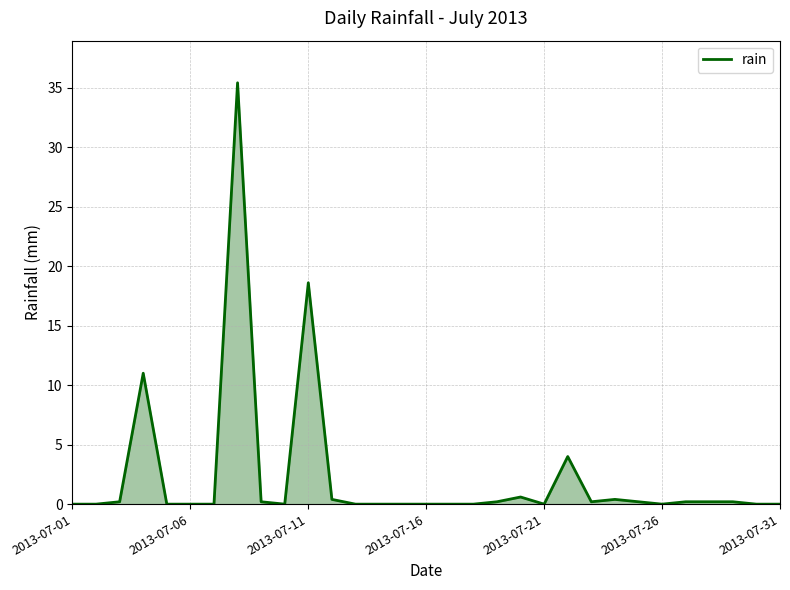

True or false: the data has more than 0 interior local peaks.

True